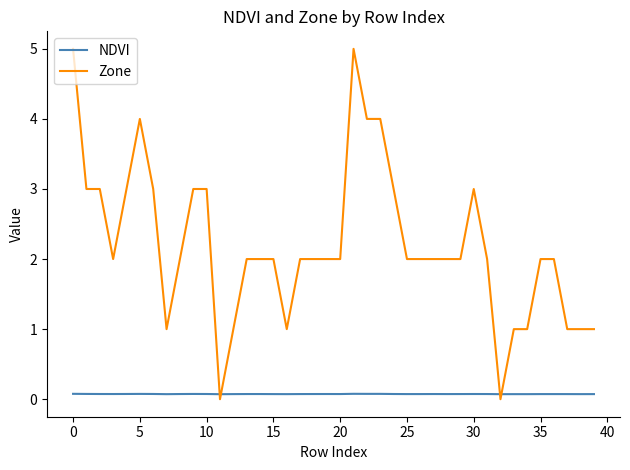

Reading left to right, extract all data points from this chart.

NDVI: 0.1	0.1	0.1	0.1	0.1	0.1	0.1	0.1	0.1	0.1	0.1	0.1	0.1	0.1	0.1	0.1	0.1	0.1	0.1	0.1	0.1	0.1	0.1	0.1	0.1	0.1	0.1	0.1	0.1	0.1	0.1	0.1	0.1	0.1	0.1	0.1	0.1	0.1	0.1	0.1
Zone: 5.0	3.0	3.0	2.0	3.0	4.0	3.0	1.0	2.0	3.0	3.0	0.0	1.0	2.0	2.0	2.0	1.0	2.0	2.0	2.0	2.0	5.0	4.0	4.0	3.0	2.0	2.0	2.0	2.0	2.0	3.0	2.0	0.0	1.0	1.0	2.0	2.0	1.0	1.0	1.0